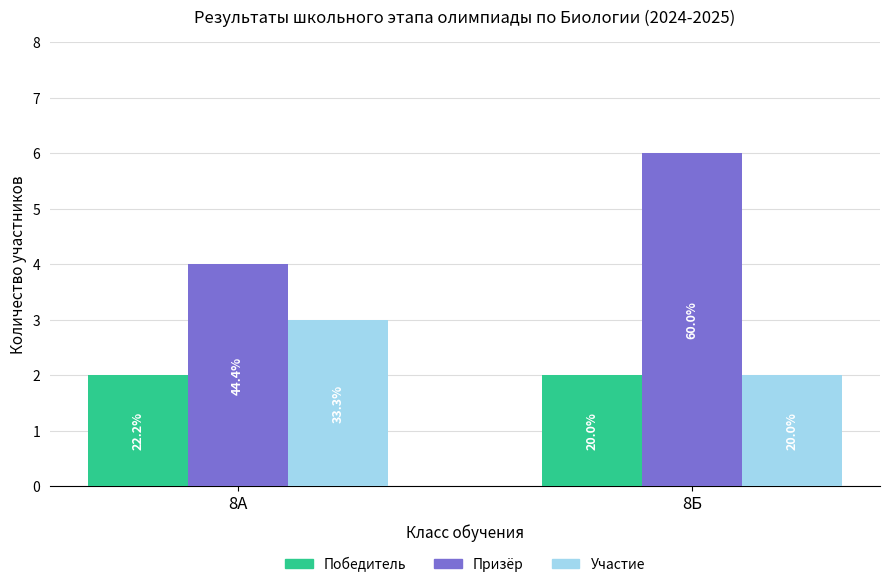

Reading left to right, list all the values displayed in this chart.

Победитель: 2	2
Призёр: 4	6
Участие: 3	2